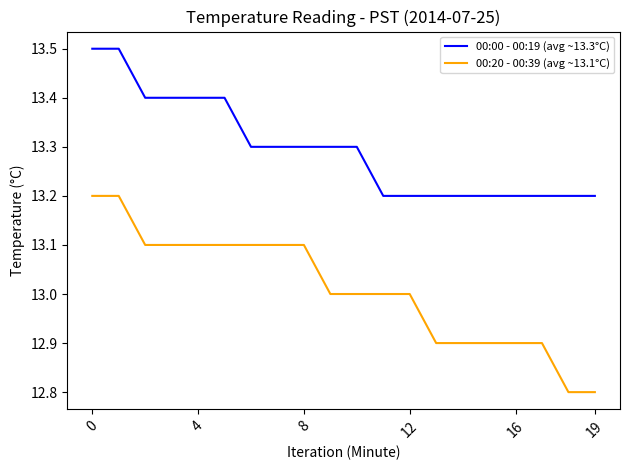

What is the difference between the maximum and minimum values in the 00:00 - 00:19 (avg ~13.3°C) series?

0.3